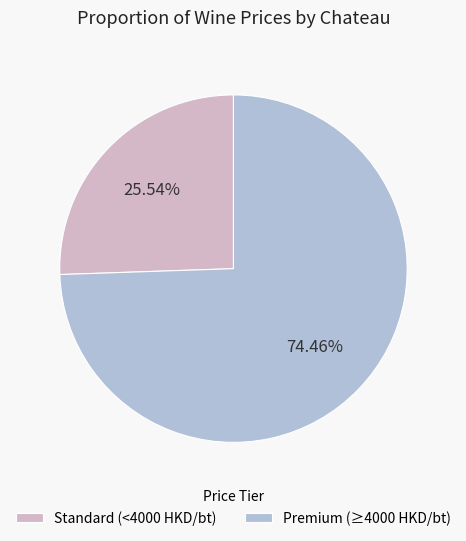

Do Standard (<4000 HKD/bt) and Premium (≥4000 HKD/bt) together represent more than half of the pie?

Yes